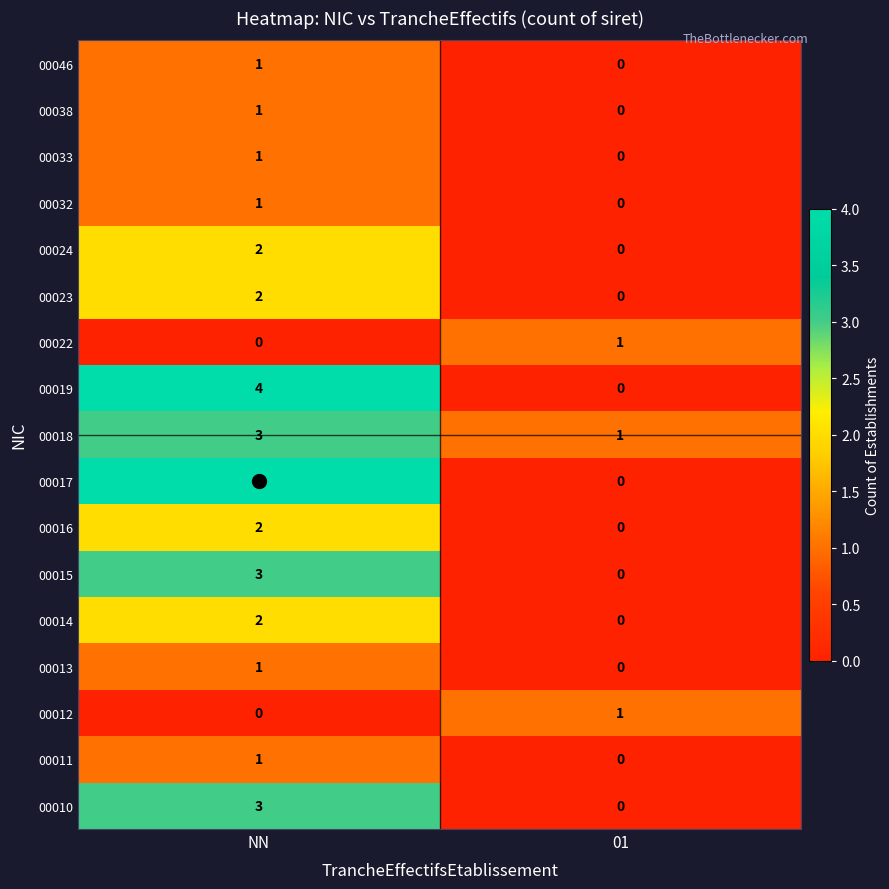

What is the difference between the highest and lowest values at NN?

4